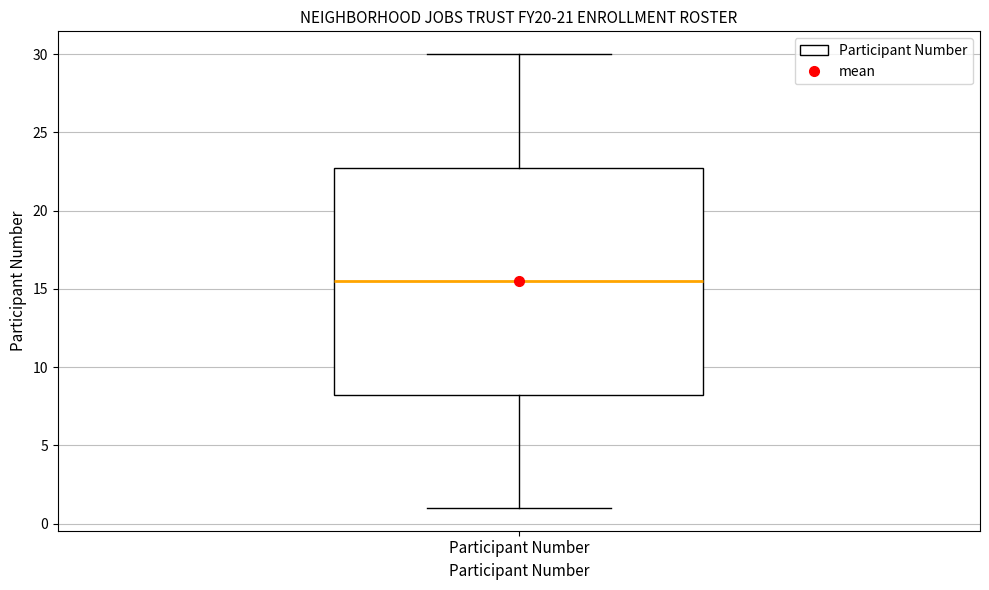

Where is the upper edge of the box for Participant Number on the y-axis? The values are not printed on the chart, so give them approximately, as read against the axis.

23.0